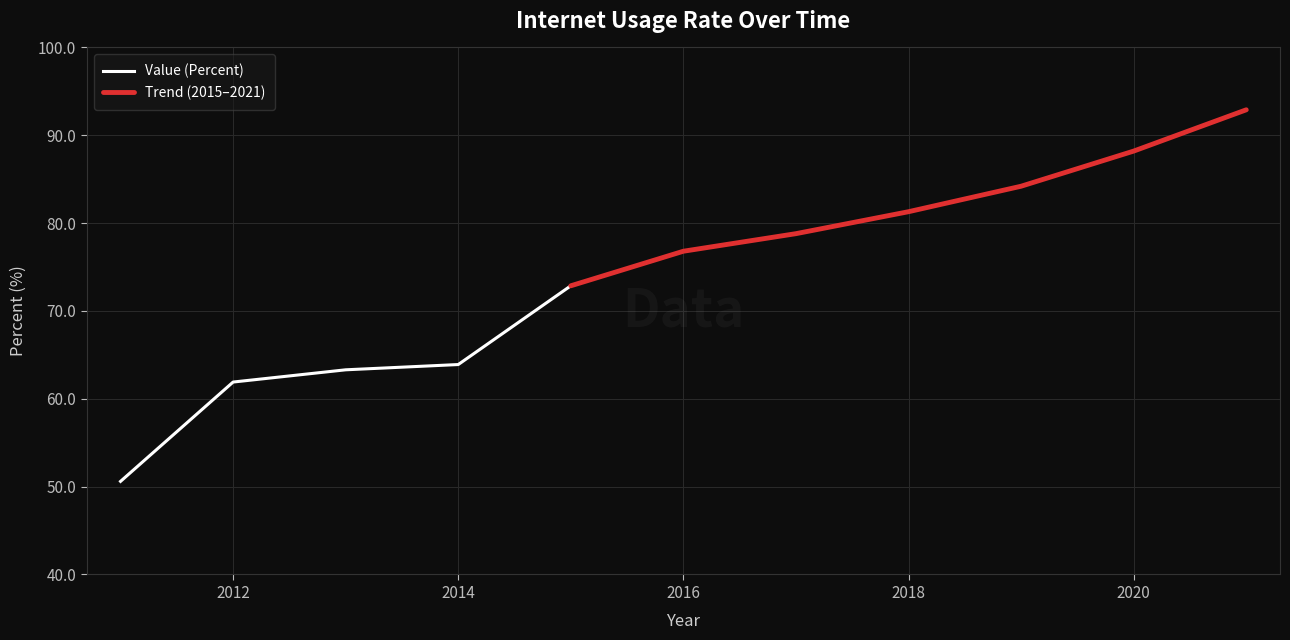

What is the change in value from 2015 to 2017?

+5.9